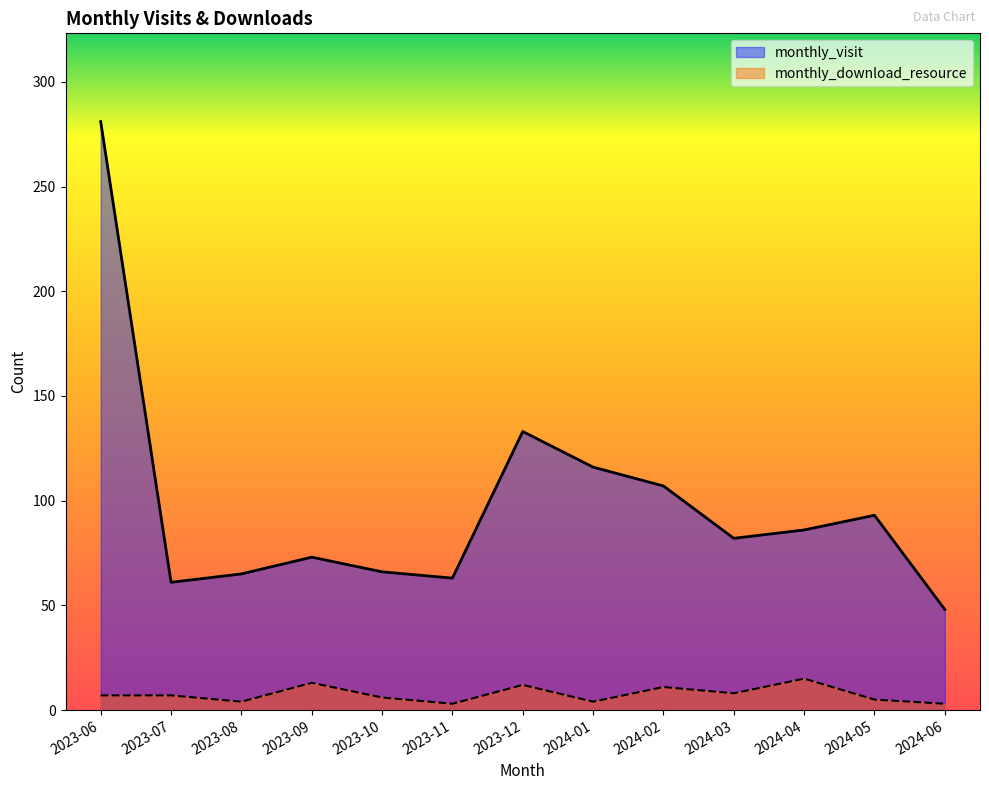

Which series changed the most between 2023-07 and 2023-08?

monthly_visit